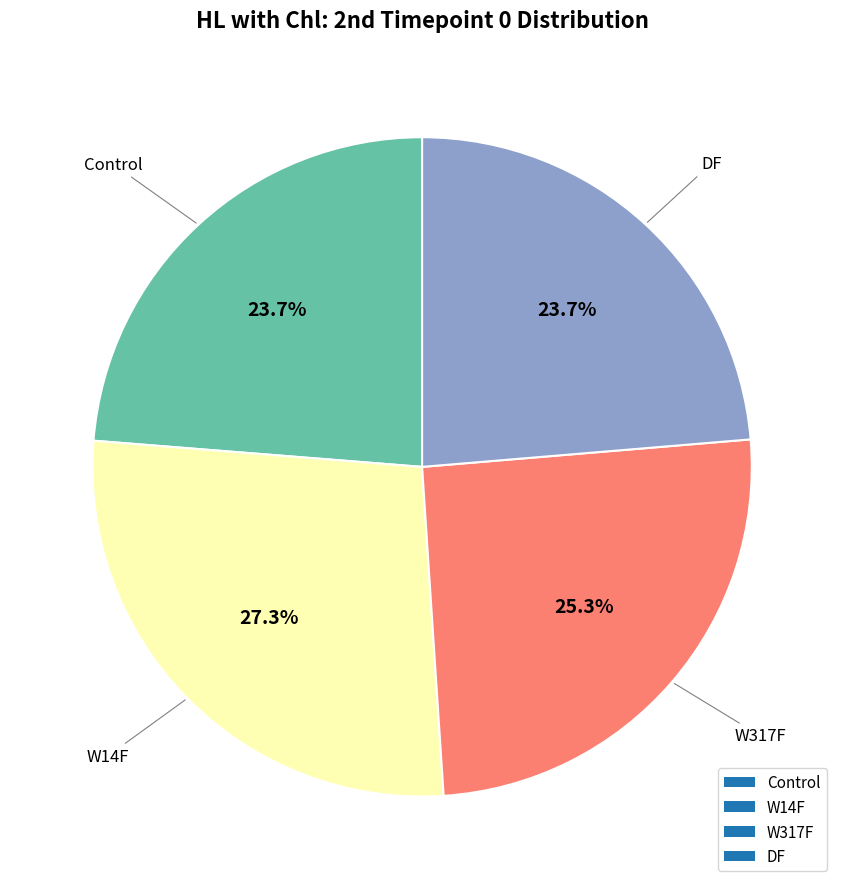

To the nearest percent, what portion does DF represent?

24%